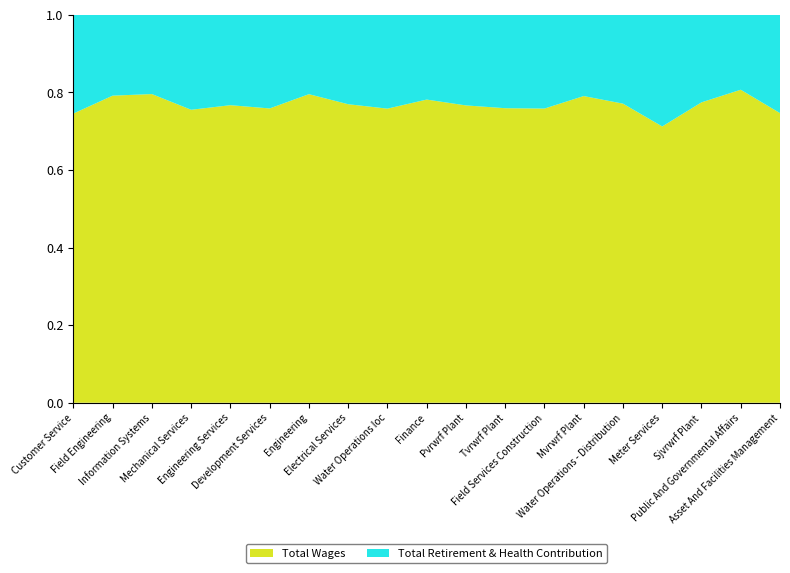

Reading left to right, list all the values displayed in this chart.

Total Wages: Customer Service=3380915	Field Engineering=3320767	Information Systems=2743879	Mechanical Services=2678860	Engineering Services=2557225	Development Services=2447573	Engineering=2286184	Electrical Services=2232956	Water Operations Ioc=2166629	Finance=2002415	Pvrwrf Plant=1737334	Tvrwrf Plant=1716869	Field Services Construction=1712335	Mvrwrf Plant=1591082	Water Operations - Distribution=1556615	Meter Services=1504877	Sjvrwrf Plant=1493283	Public And Governmental Affairs=1467743	Asset And Facilities Management=1333615
Total Retirement & Health Contribution: Customer Service=1155034	Field Engineering=874722	Information Systems=704916	Mechanical Services=868743	Engineering Services=777141	Development Services=779088	Engineering=588436	Electrical Services=669178	Water Operations Ioc=691550	Finance=560249	Pvrwrf Plant=529725	Tvrwrf Plant=544679	Field Services Construction=545975	Mvrwrf Plant=421785	Water Operations - Distribution=462527	Meter Services=608352	Sjvrwrf Plant=435446	Public And Governmental Affairs=351611	Asset And Facilities Management=452799